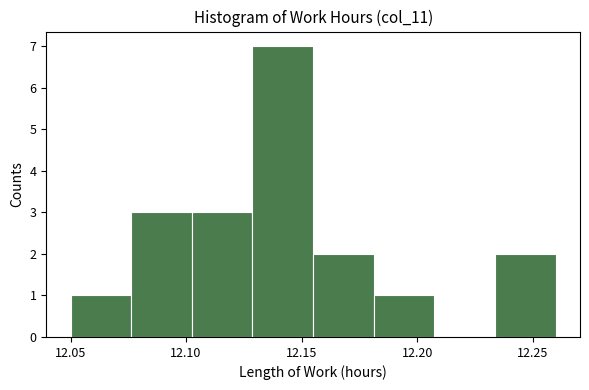

What is the height of the bar covering 12.075 to 12.105 on the x-axis? Neither the bar edges nor the heights are printed on the chart, so give them approximately, as read against the axes.

3